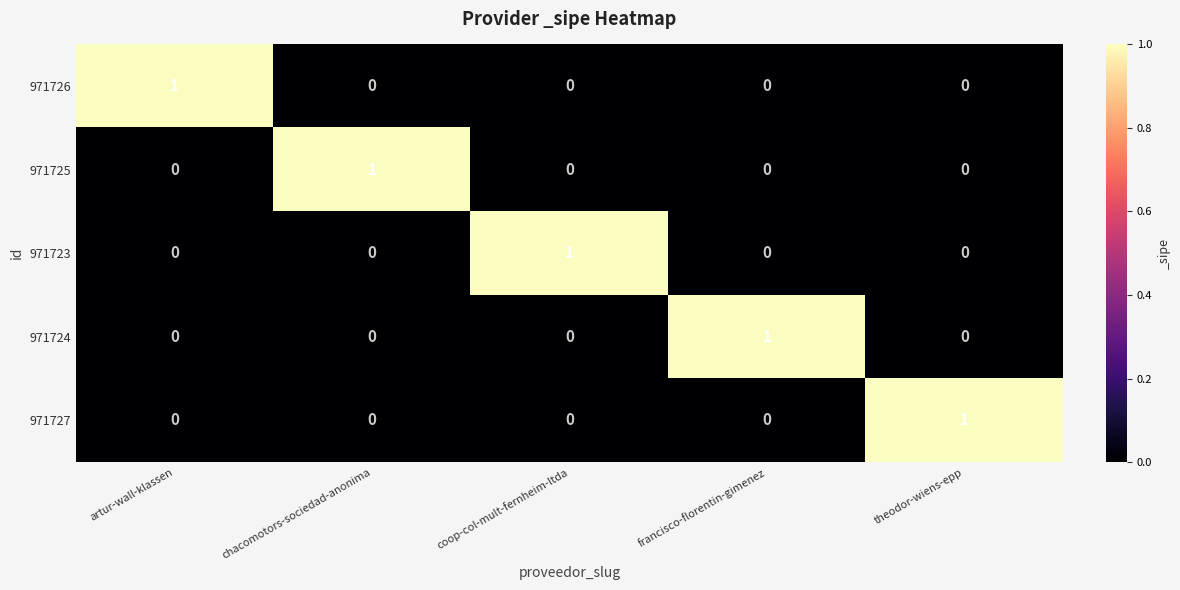

The 971724 series shows 1 at theodor-wiens-epp. True or false?

False